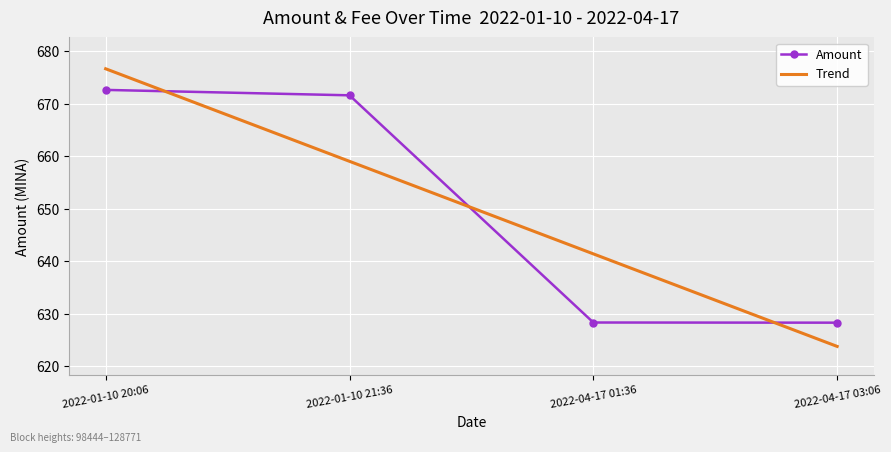

Rank the series at 2022-01-10 21:36 from highest to lowest value.

Amount, Trend